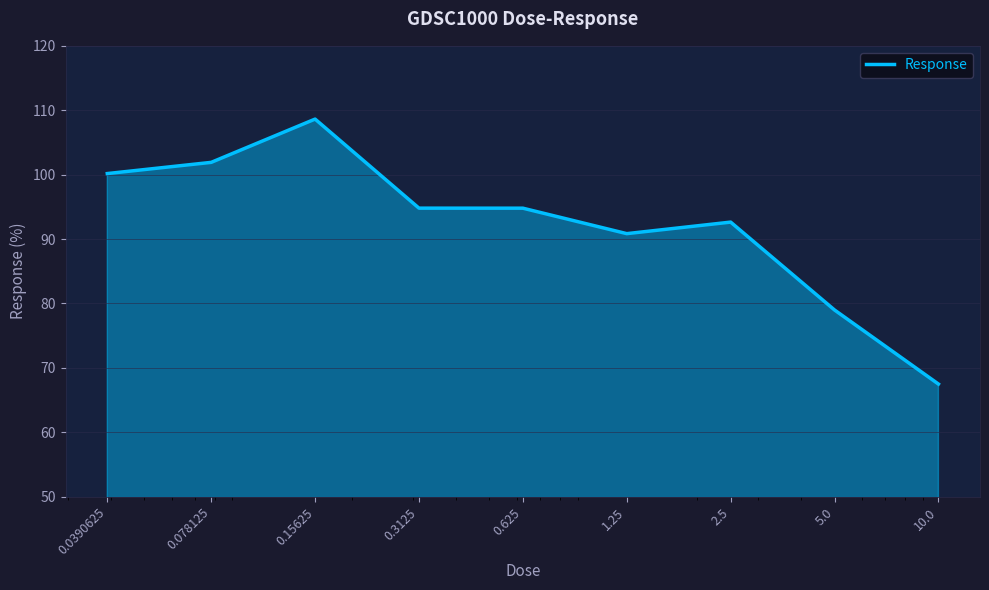

What is the change in value from 0.15625 to 0.3125?

-13.8